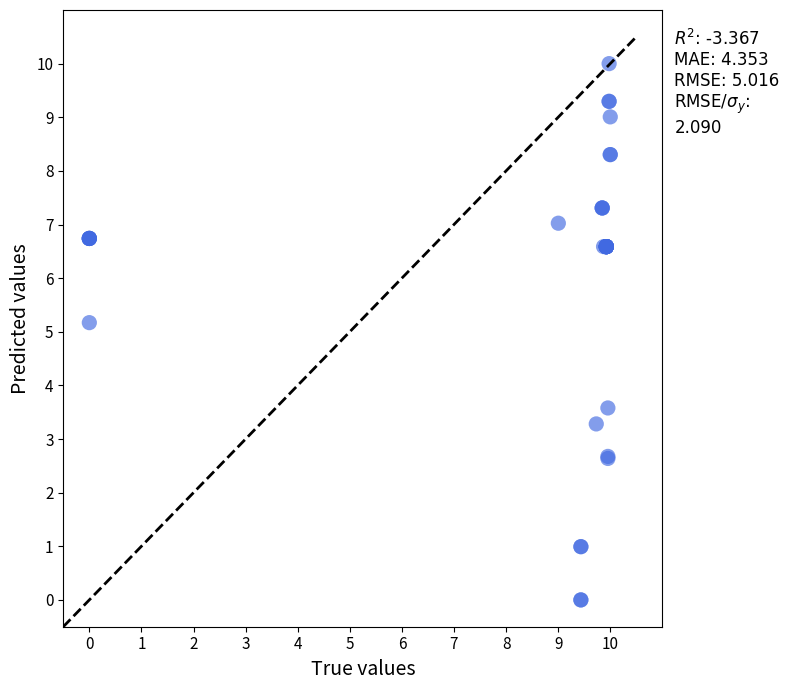

What Y value in the scatter plot is closest to 5?

5.2